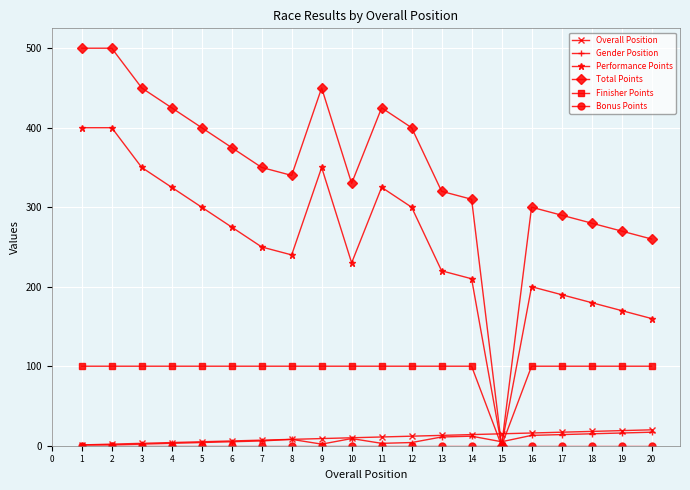

The value of Finisher Points at 4 is 100. True or false?

True